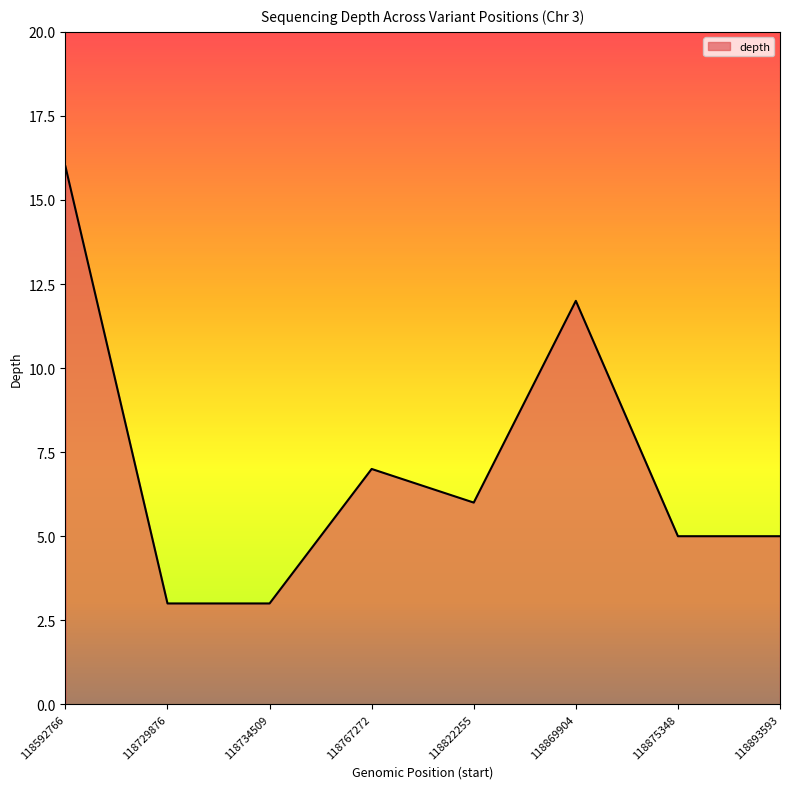

The chart shows a value of 11 at 118822255. True or false?

False